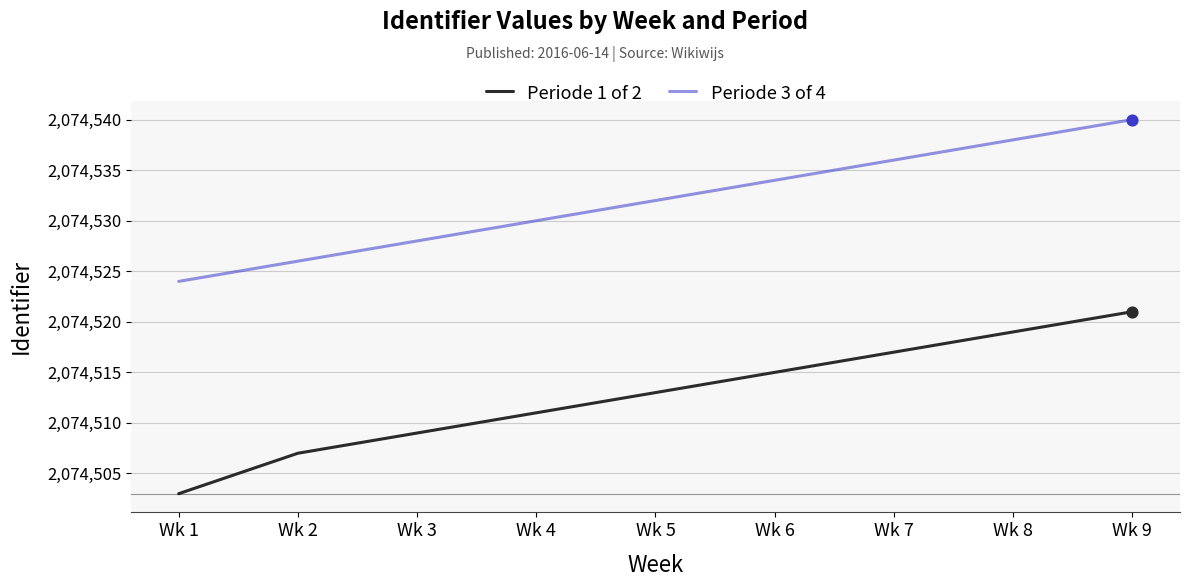

Which series has the largest total across all categories?

Periode 3 of 4